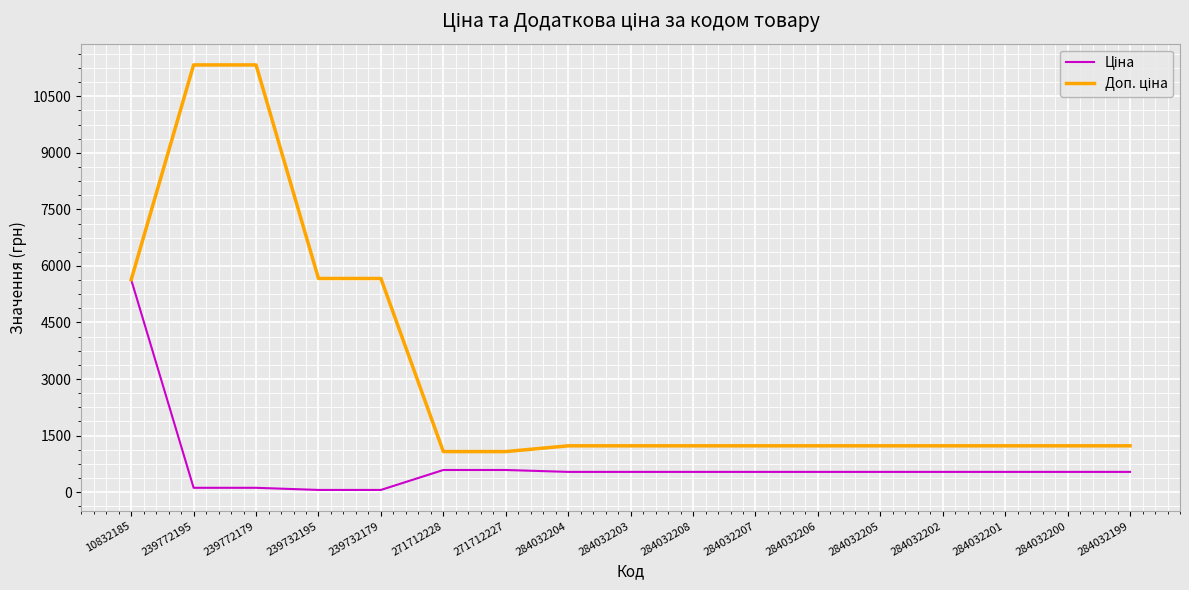

What is the total value across all series at 284032204?

1762.6